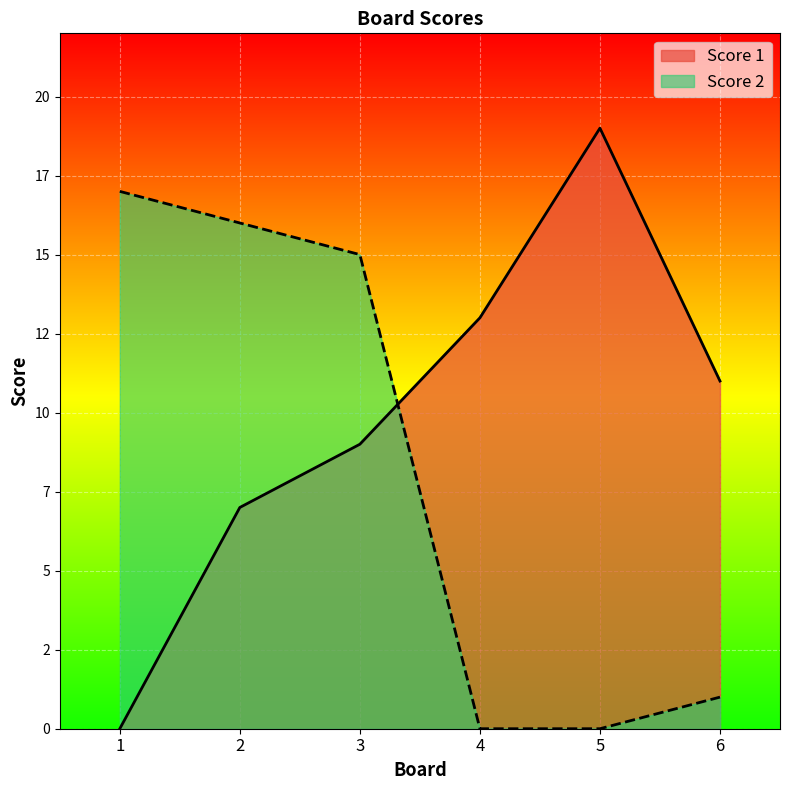

Which series changed the most between 5 and 6?

Score 1